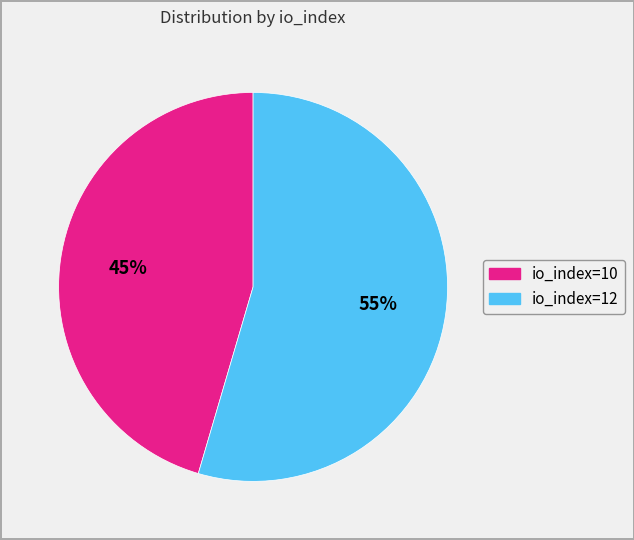

Which category has the smallest portion of the pie?

io_index=10